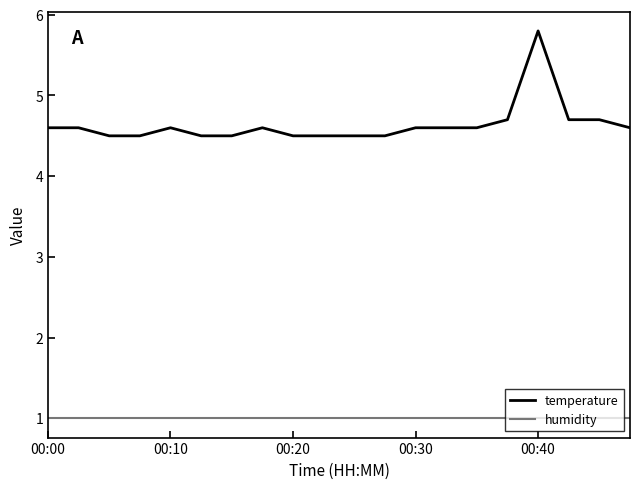

Rank the series by their maximum value, from lowest to highest.

humidity, temperature